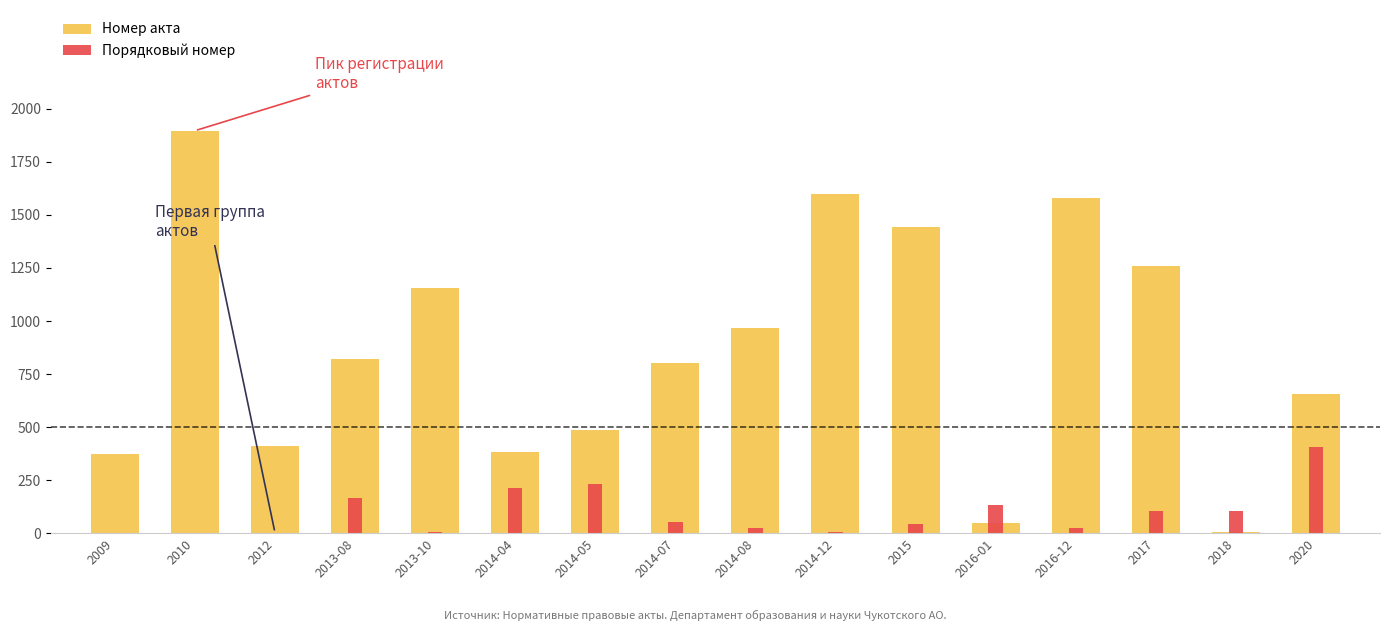

What is the sum of the Номер акта values at 2009 and 2010?

2270